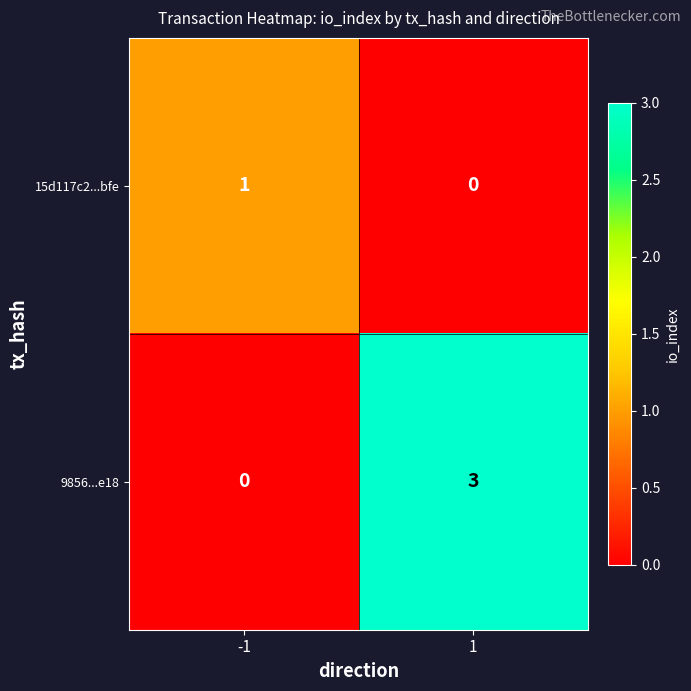

At which category does the chart reach its peak across all series?

1